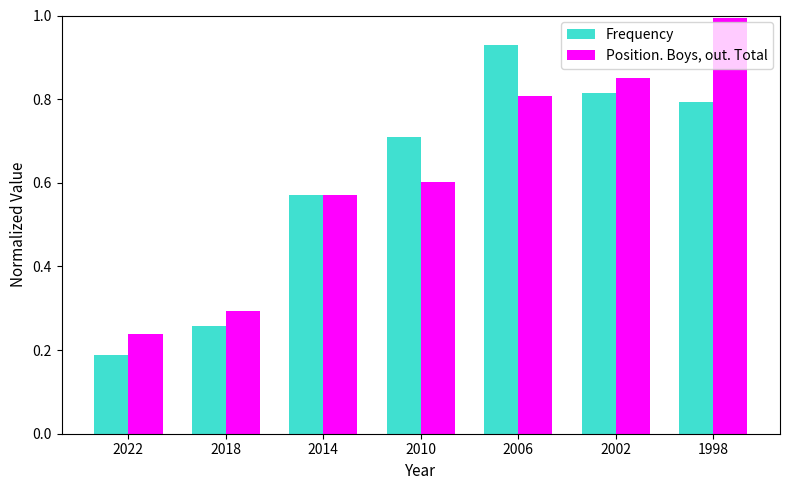

Which label corresponds to the largest value in the chart?

1998